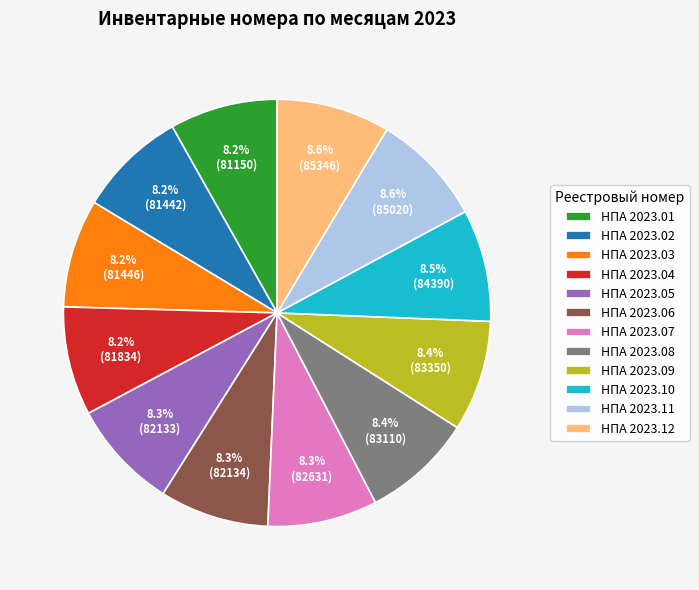

What is the ratio of the value at НПА 2023.11 to the value at НПА 2023.09?

1.0